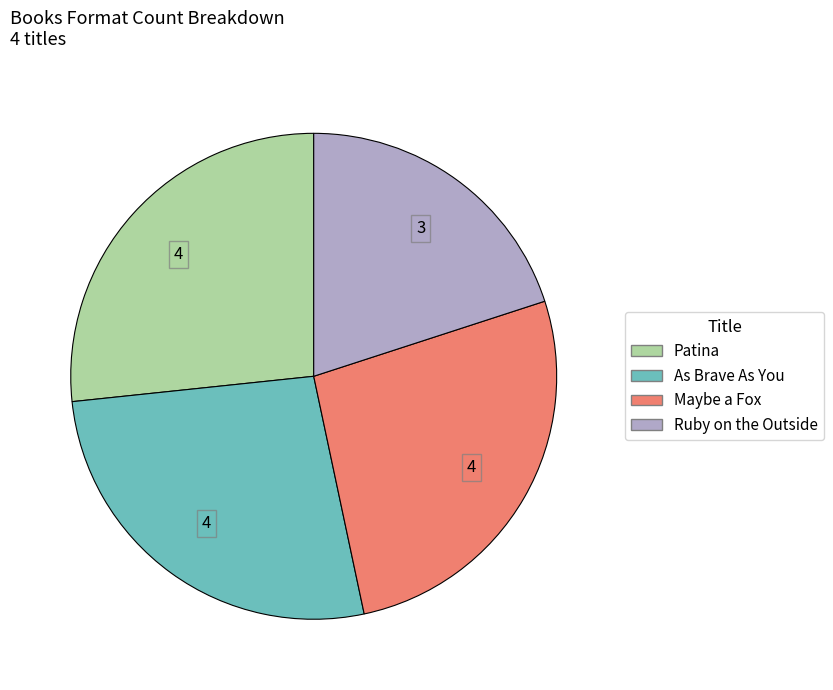

How many segments does this pie chart have?

4